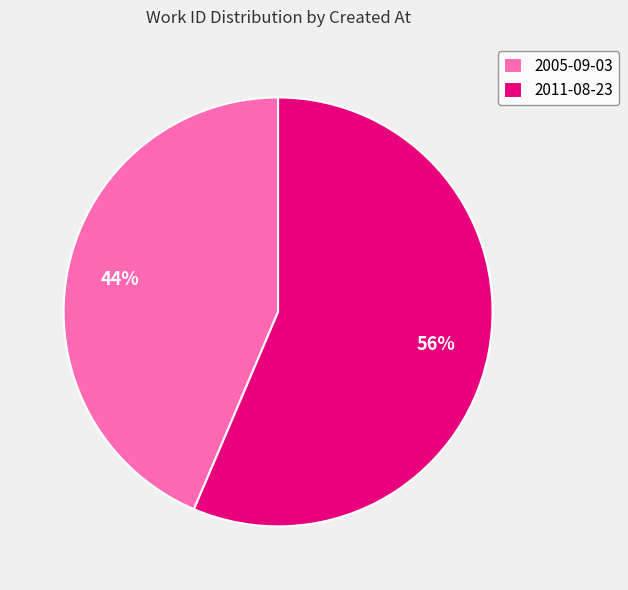

To the nearest percent, what portion does 2005-09-03 represent?

44%